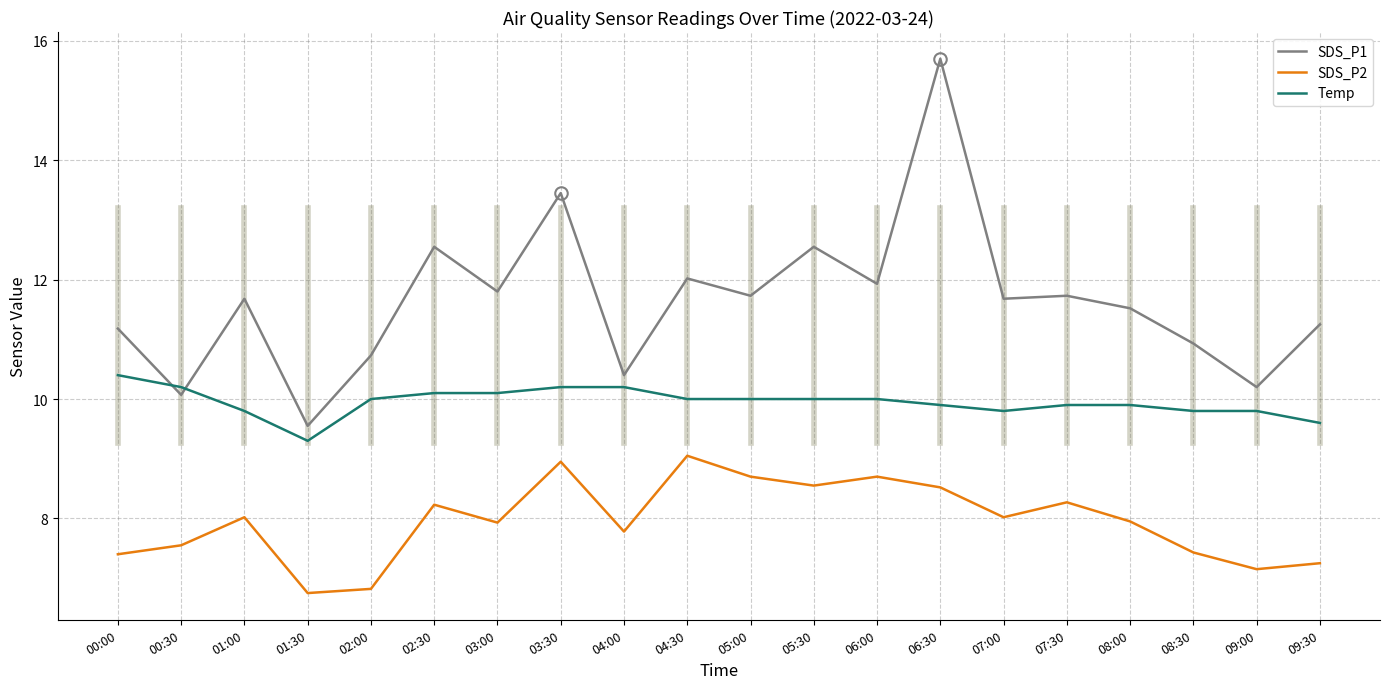

Is the value of Temp at 05:30 greater than the value of SDS_P2 at 03:00?

Yes